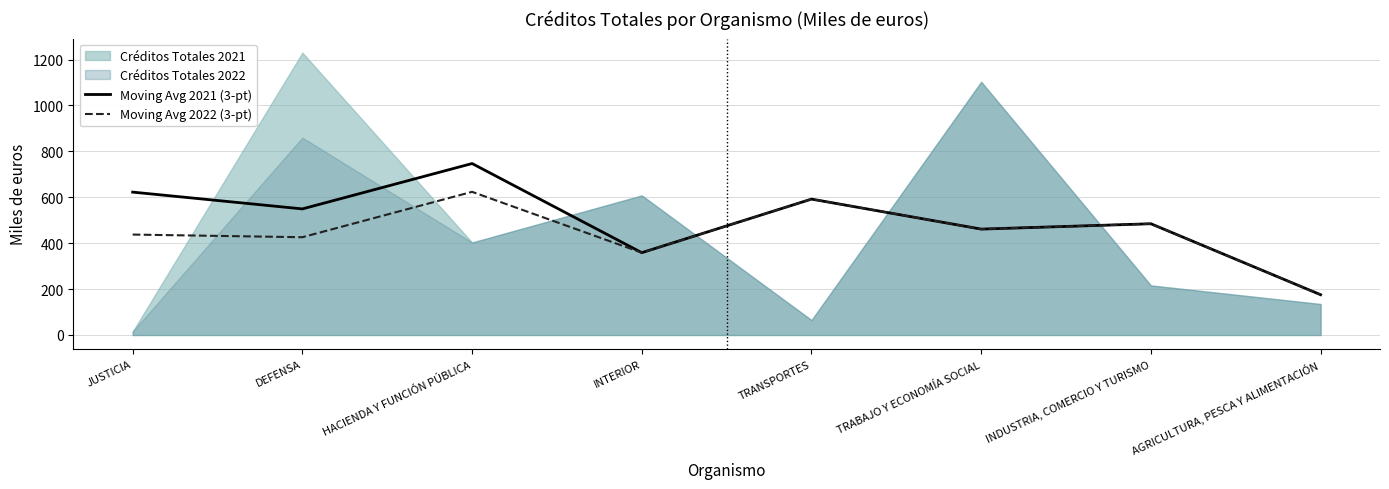

True or false: Moving Avg 2021 (3-pt) and Moving Avg 2022 (3-pt) cross at least once.

False